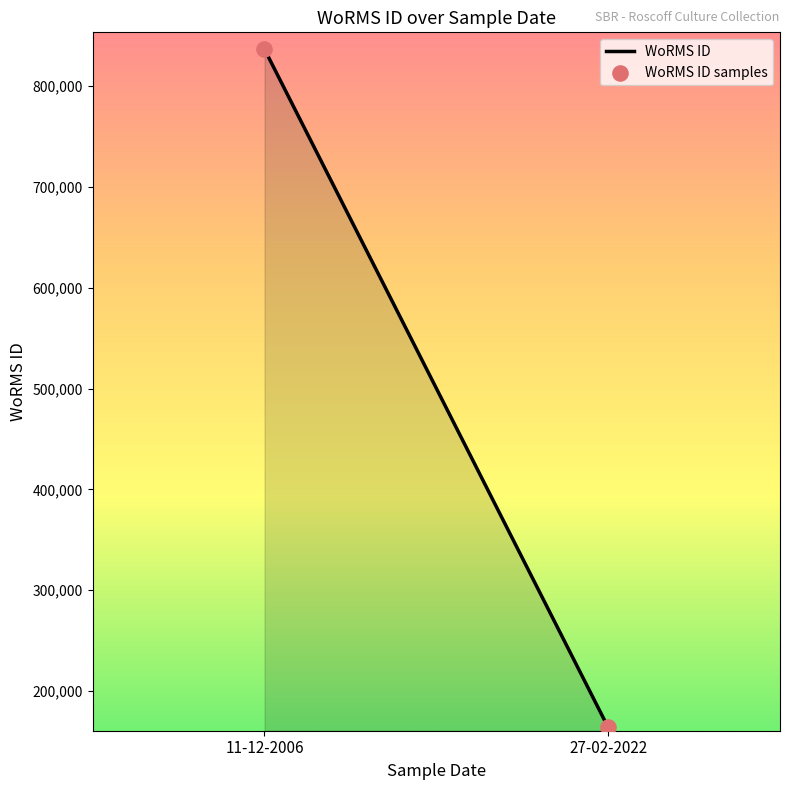

What is the range of Y values (max minus min)?

672599